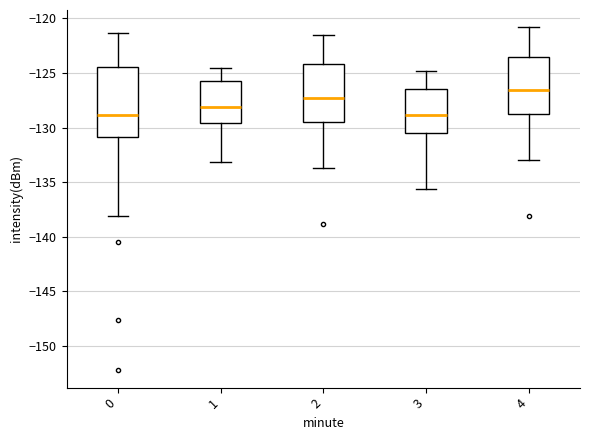

Where does the median line of the box at x = 3 sit on the y-axis? The values are not printed on the chart, so give them approximately, as read against the axis.

-129.0